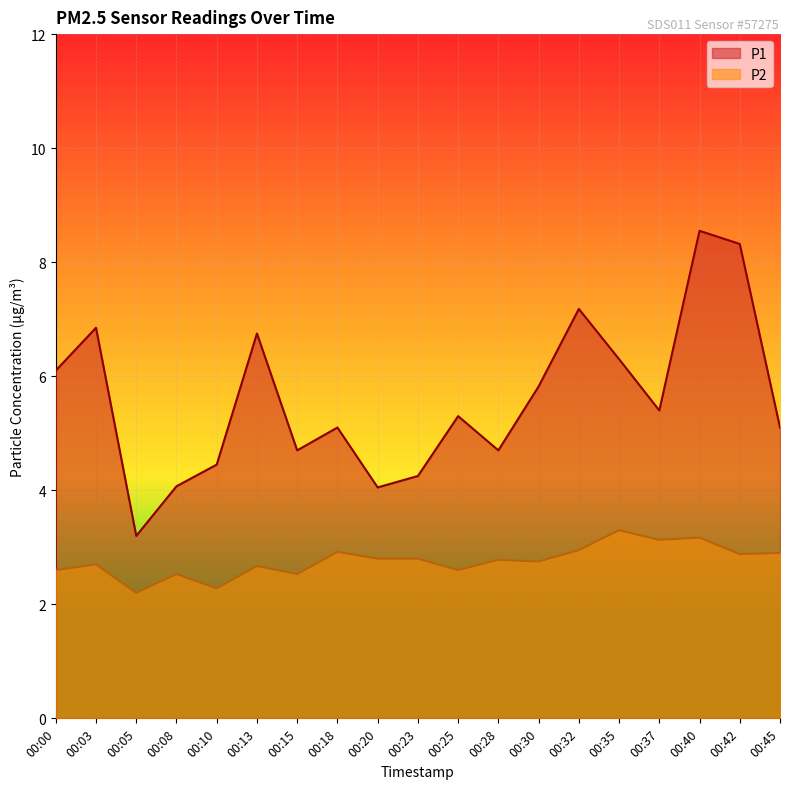

List the series in order of their overall mean, highest first.

P1, P2